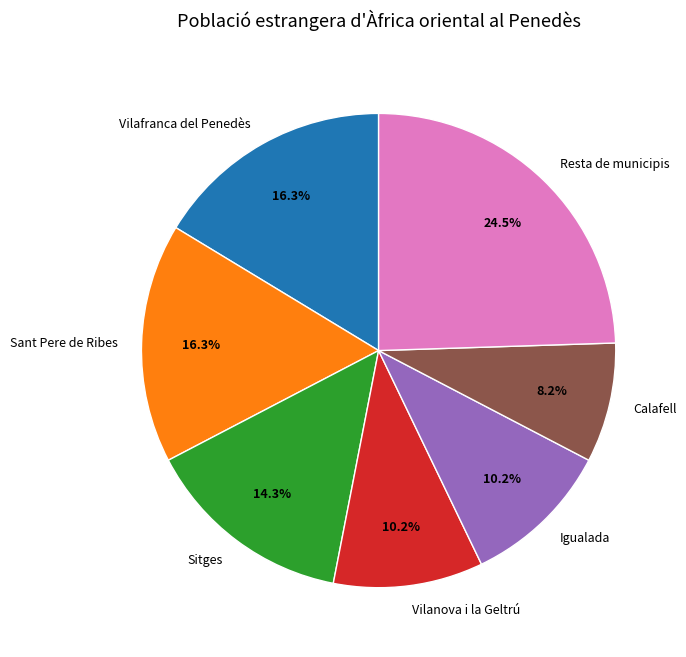

What is the total percentage of Vilafranca del Penedès and Vilanova i la Geltrú?

26.5%